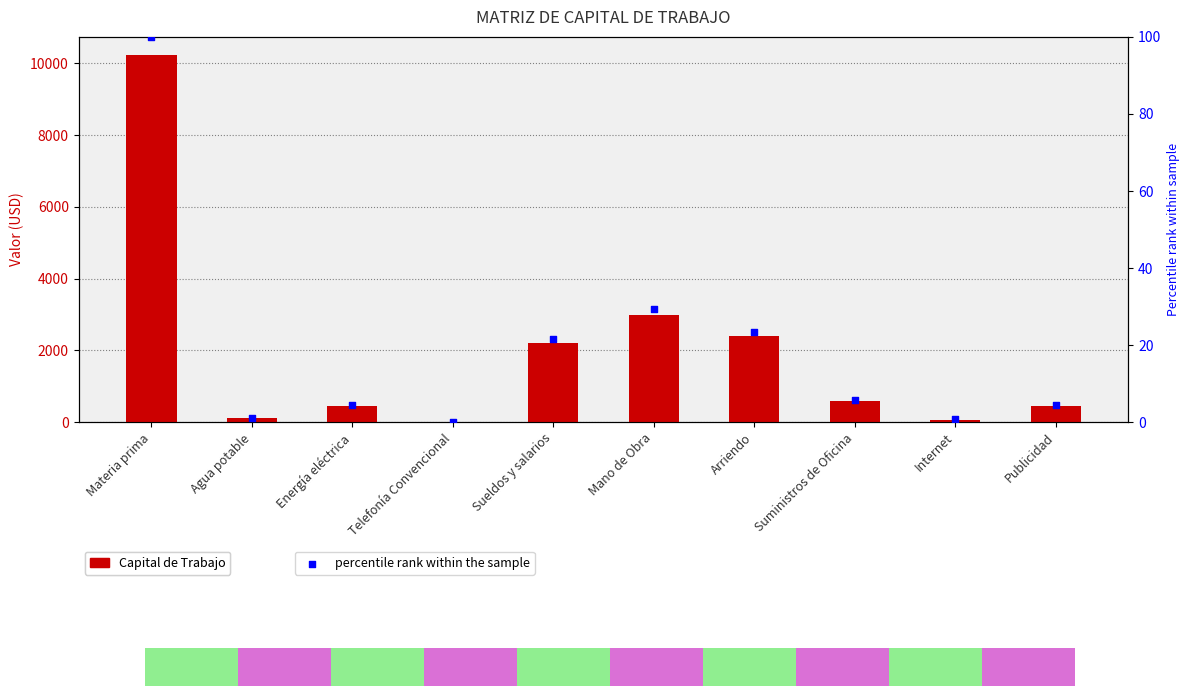

What is the total value across all series at Agua potable?

121.2